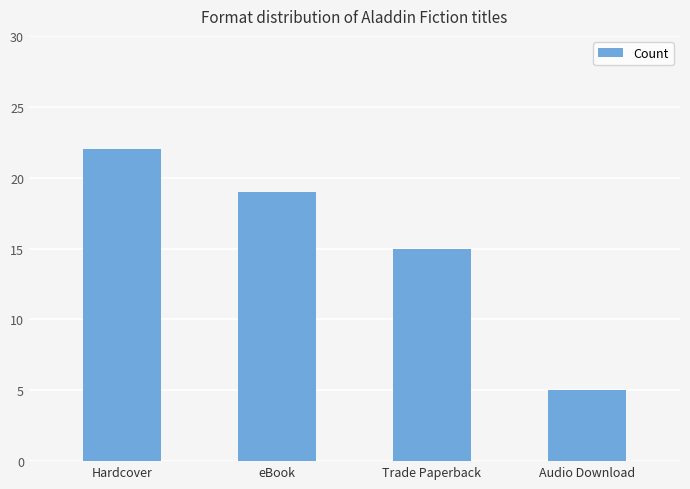

What is the label of the 1st bar from the right?

Audio Download